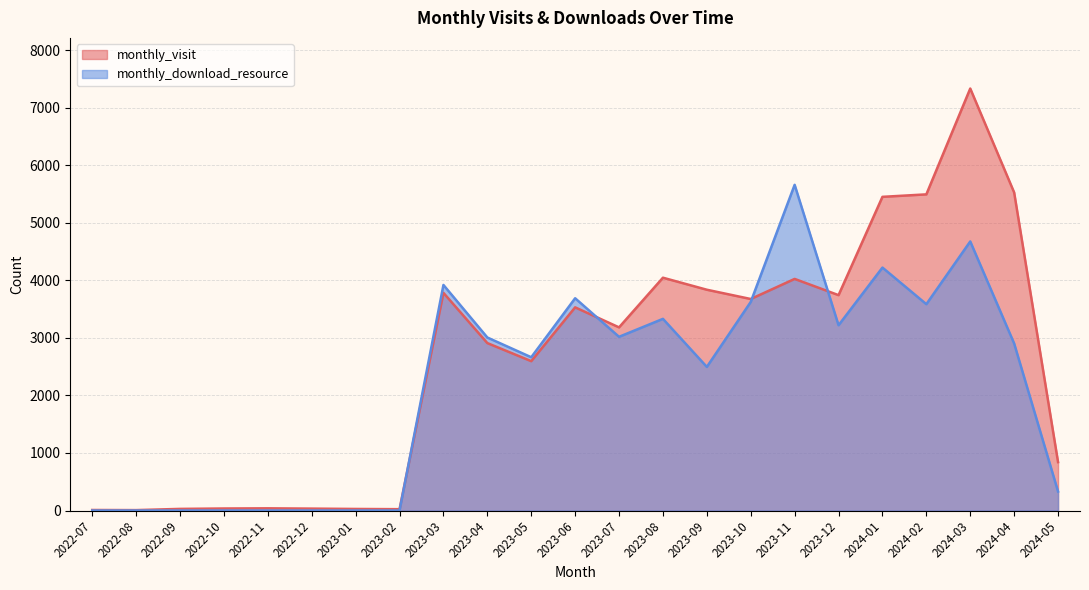

After their last crossing, which series has the higher values: monthly_visit or monthly_download_resource?

monthly_visit